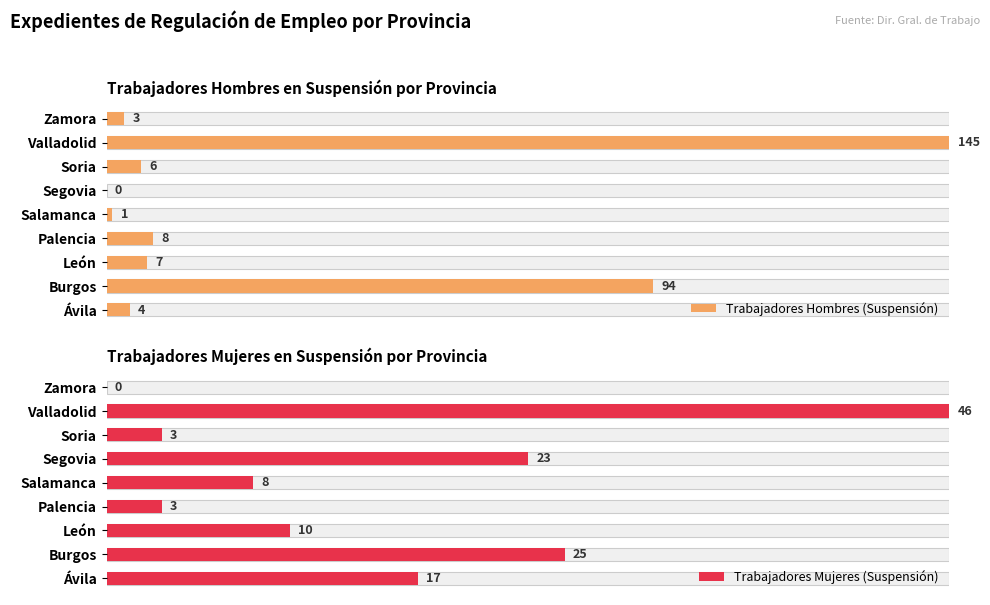

What position from the left is Ávila?

1